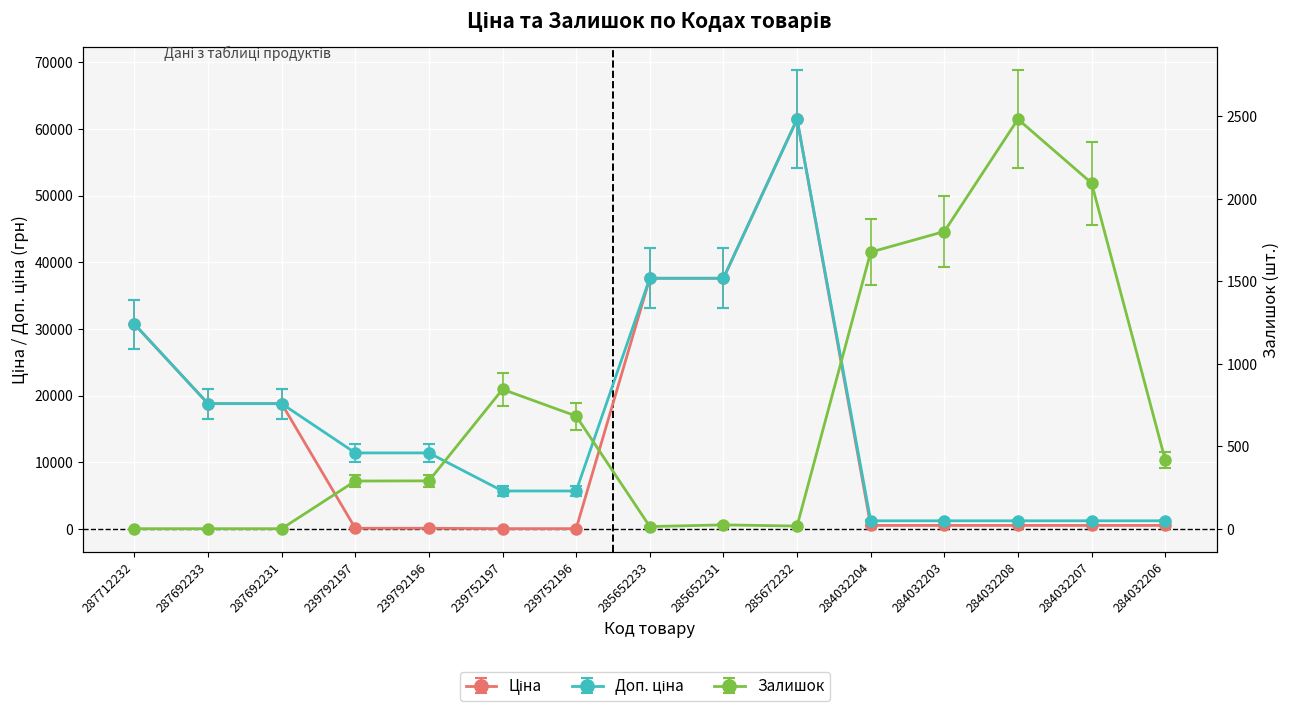

Where does the Залишок series first go above 290?

239752197